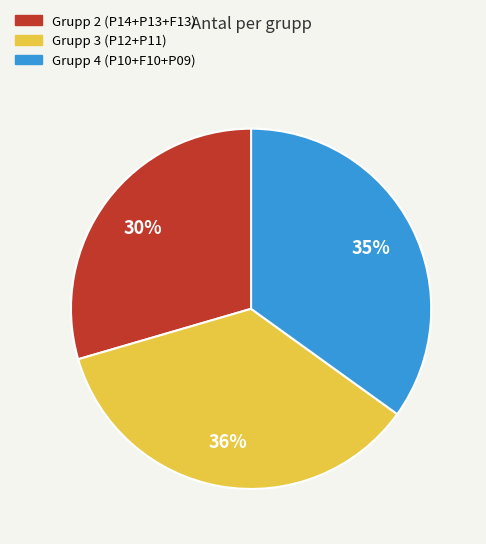

Do Grupp 3 (P12+P11) and Grupp 4 (P10+F10+P09) together represent more than half of the pie?

Yes